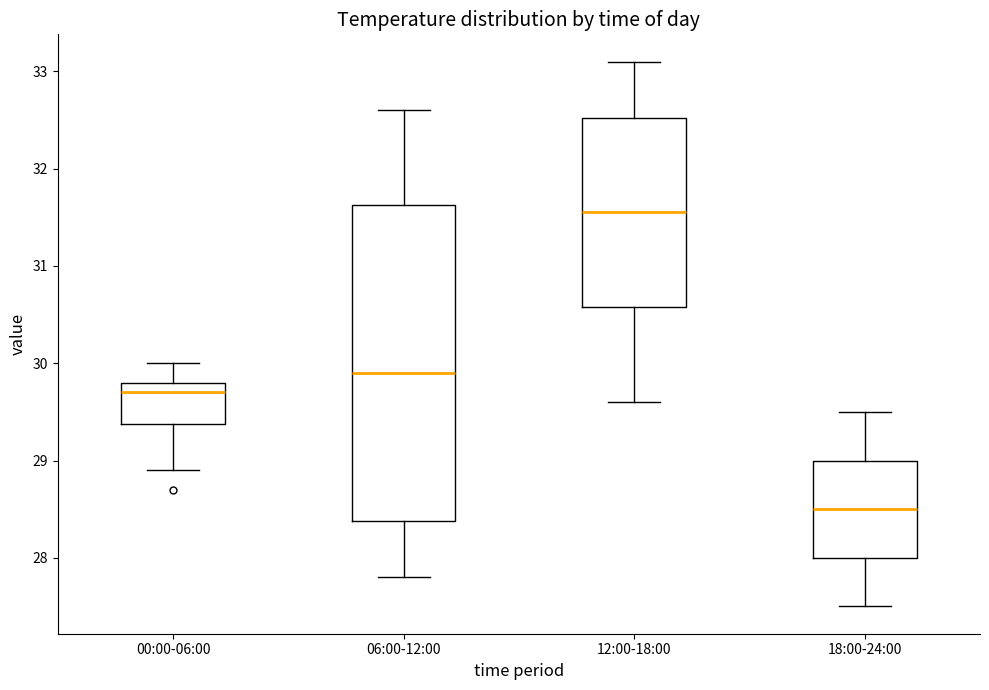

Which box has the highest median line?

12:00-18:00